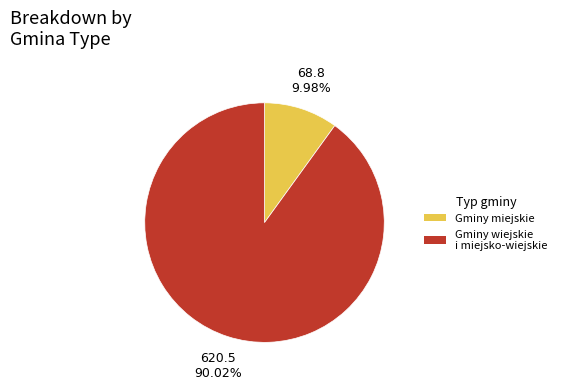

Is there a majority slice in this chart?

Yes